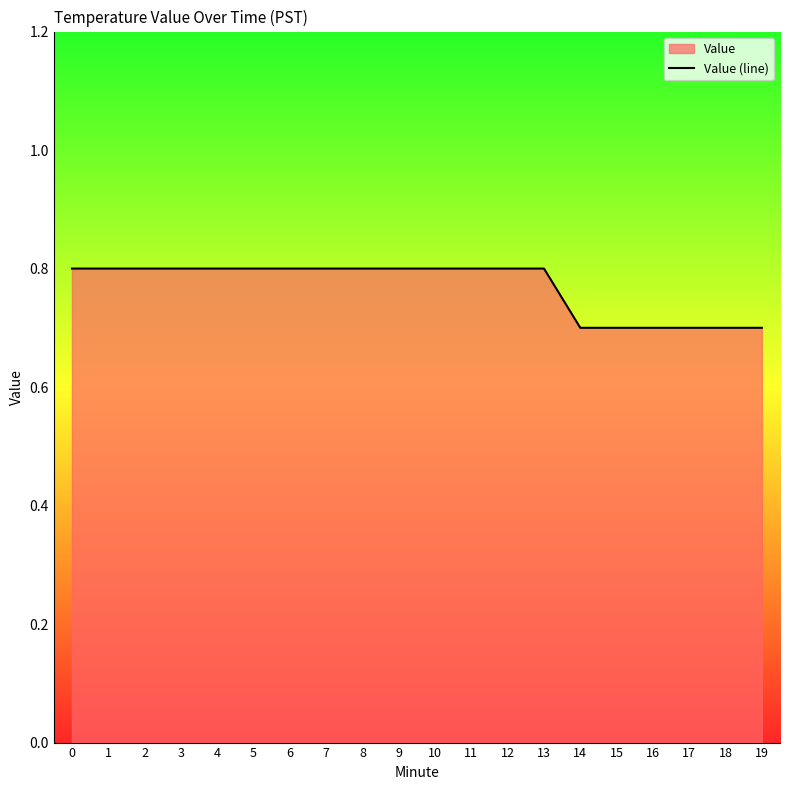

List the labels in order of value, smallest first.

14, 15, 16, 17, 18, 19, 0, 1, 2, 3, 4, 5, 6, 7, 8, 9, 10, 11, 12, 13